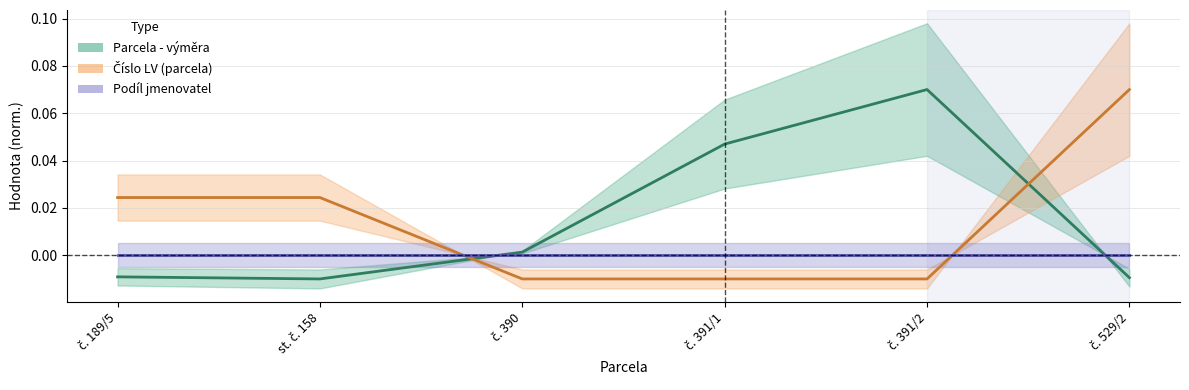

Between which two adjacent categories do Číslo LV (parcela) and Parcela - výměra first intersect?

st. č. 158 and č. 390